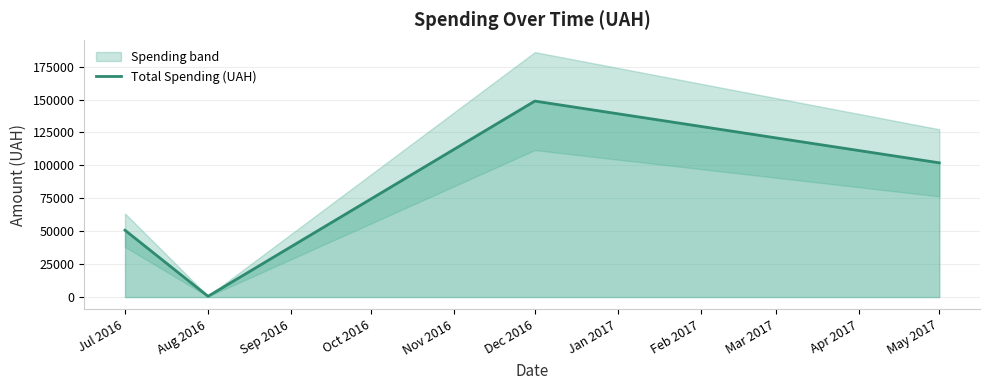

How many values in the Total Spending (UAH) series are below 101956?

2